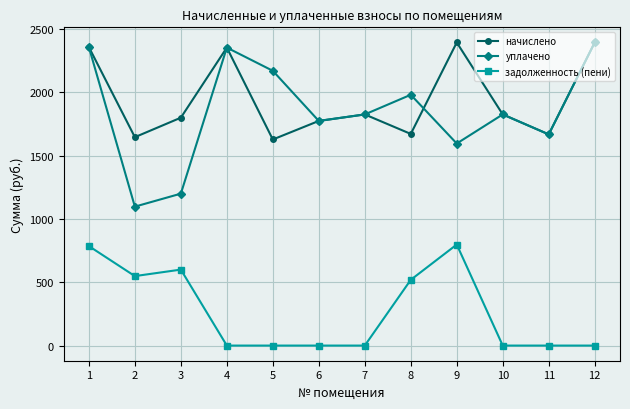

Where is the first local maximum for уплачено?

4